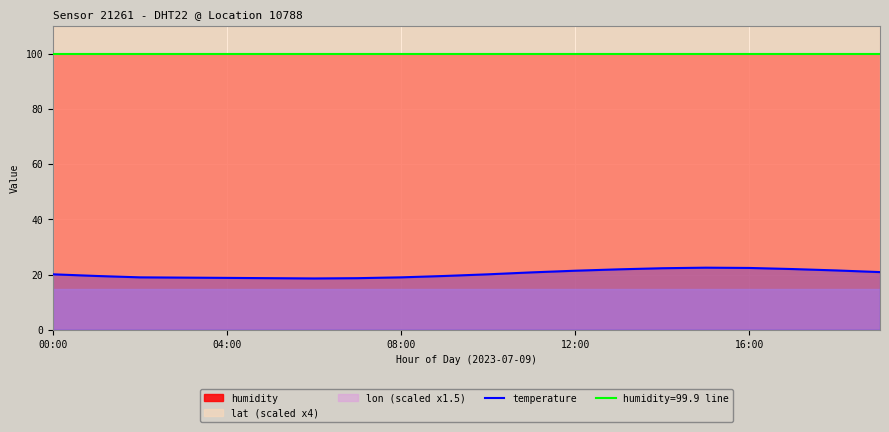

What is the minimum value for humidity=99.9 line?

99.9